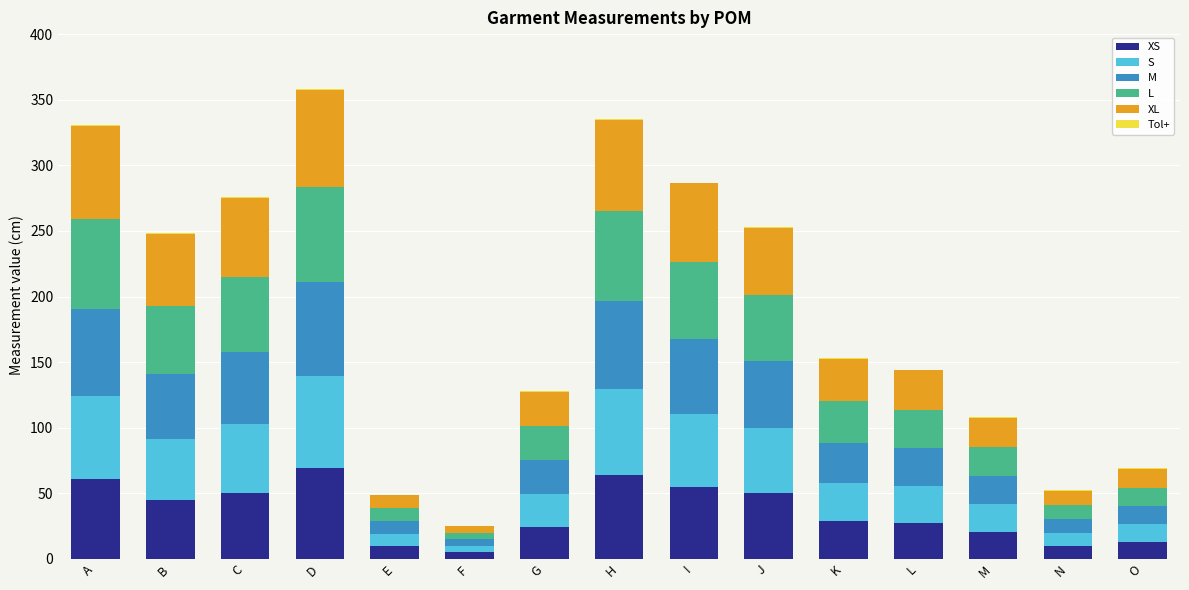

Are the bars grouped side by side (vs. stacked)?

No